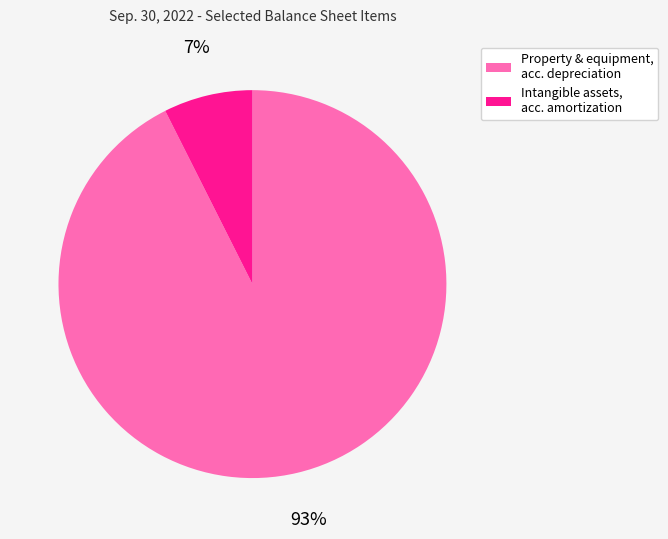

What is the smallest slice in the pie chart?

Intangible assets, acc. amortization